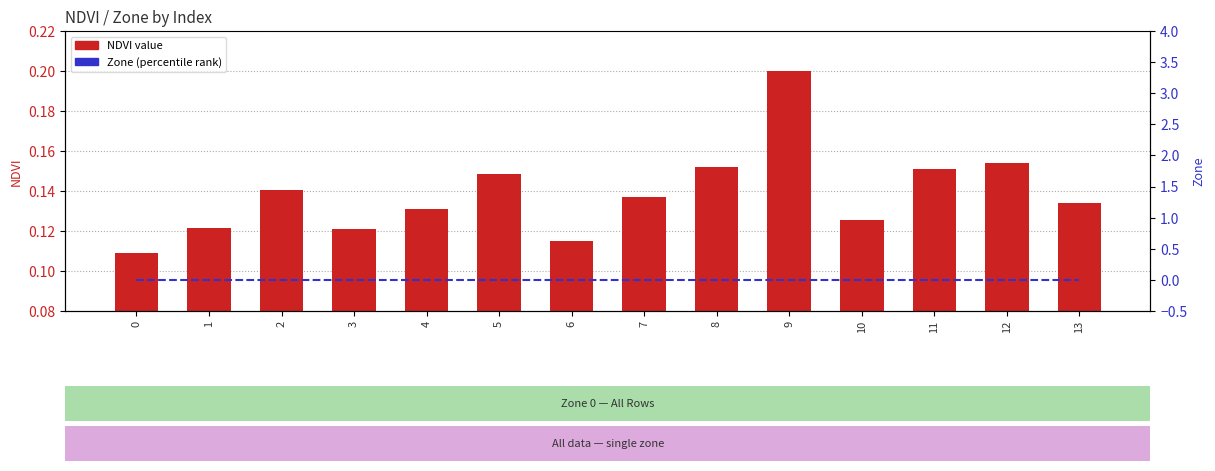

Reading right to left, extract all data points from this chart.

NDVI value: 0.1	0.2	0.2	0.1	0.2	0.2	0.1	0.1	0.1	0.1	0.1	0.1	0.1	0.1
Zone (percentile): 0.0	0.0	0.0	0.0	0.0	0.0	0.0	0.0	0.0	0.0	0.0	0.0	0.0	0.0